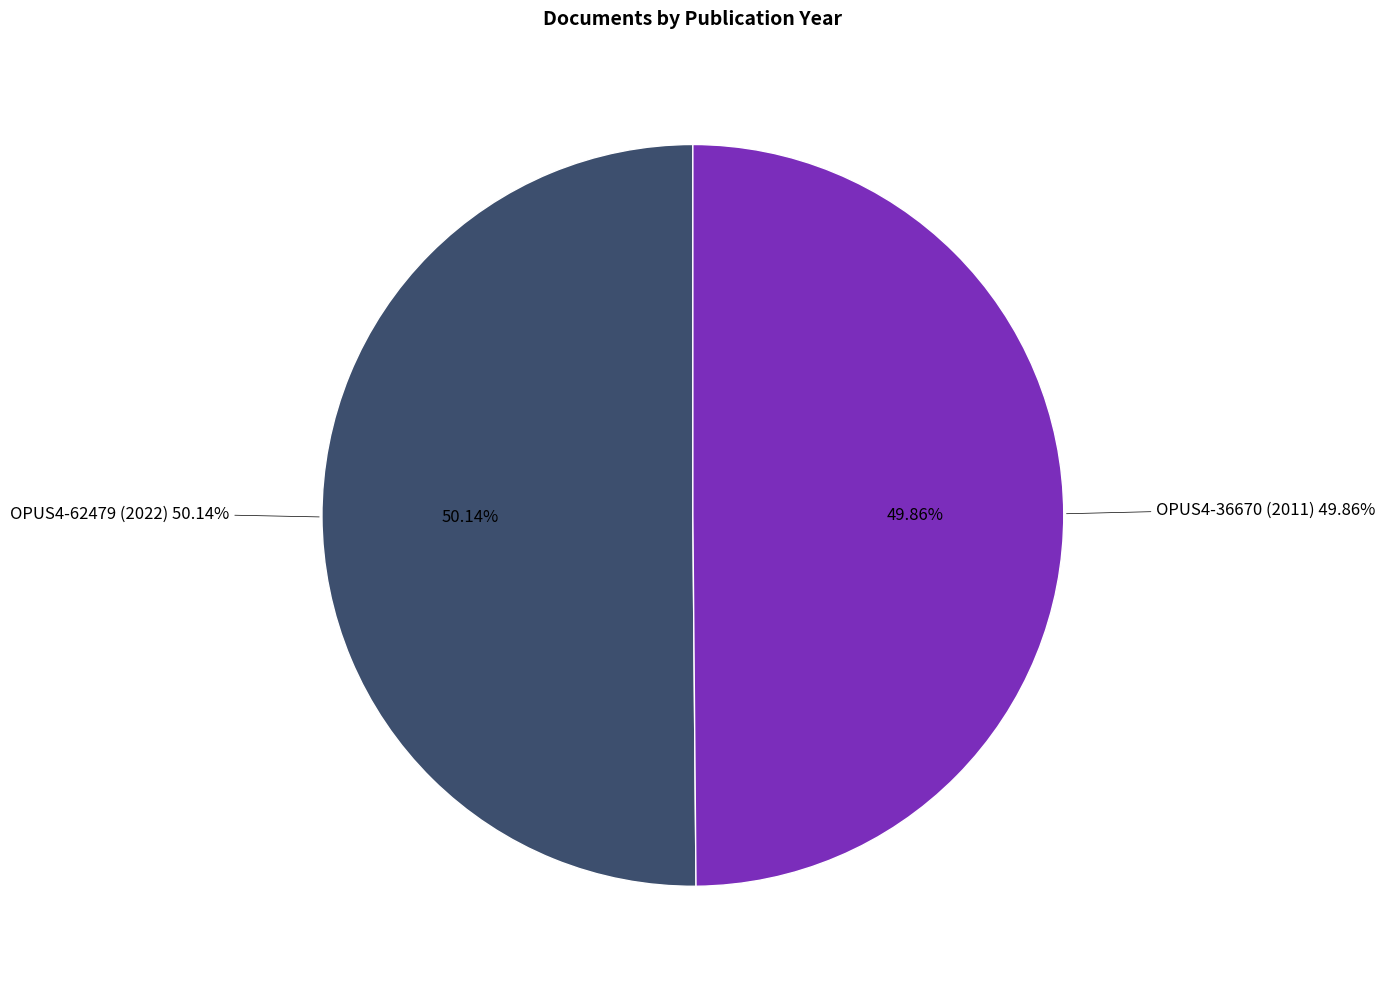

How much of the chart is everything except OPUS4-62479 (2022)?

49.9%